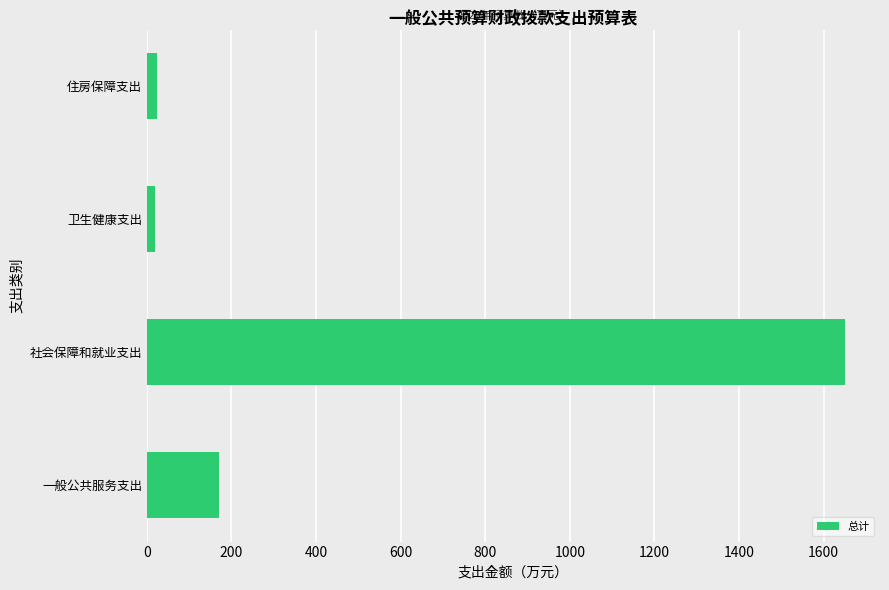

At which label is the value closest to 835?

一般公共服务支出